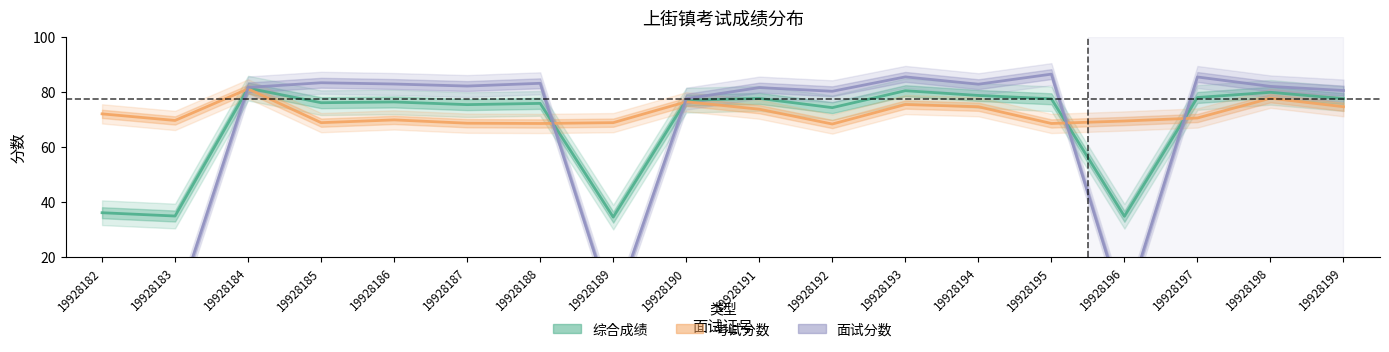

Reading left to right, transcribe all the data shown in this chart.

综合成绩: 19928182=36.0	19928183=34.8	19928184=81.4	19928185=76.1	19928186=76.3	19928187=75.4	19928188=75.8	19928189=34.4	19928190=77.0	19928191=77.6	19928192=74.3	19928193=80.4	19928194=78.7	19928195=77.5	19928196=34.7	19928197=78.0	19928198=79.8	19928199=77.5
考试分数: 19928182=72.0	19928183=69.6	19928184=81.1	19928185=68.8	19928186=69.8	19928187=68.6	19928188=68.5	19928189=68.8	19928190=76.4	19928191=73.7	19928192=68.3	19928193=75.4	19928194=74.6	19928195=68.5	19928196=69.4	19928197=70.5	19928198=77.7	19928199=74.6
面试分数: 19928182=0.0	19928183=0.0	19928184=81.6	19928185=83.3	19928186=82.9	19928187=82.1	19928188=83.1	19928189=0.0	19928190=77.5	19928191=81.6	19928192=80.2	19928193=85.5	19928194=82.8	19928195=86.5	19928196=0.0	19928197=85.4	19928198=82.0	19928199=80.5